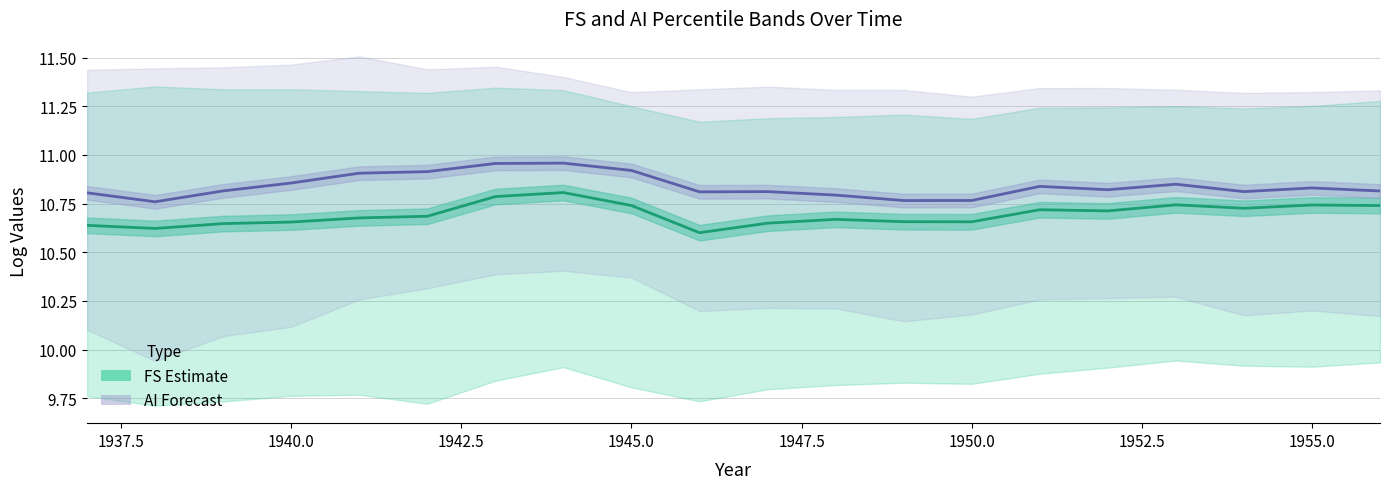

Is the value of AI-P50 line at 1950.0 greater than the value of FS-P50 line at 16?

Yes